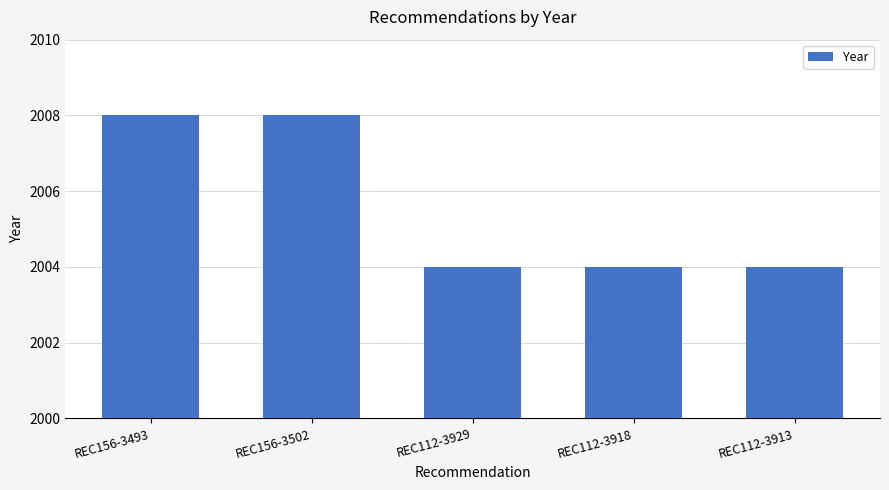

Is it true that the value at REC156-3493 is 2008?

True